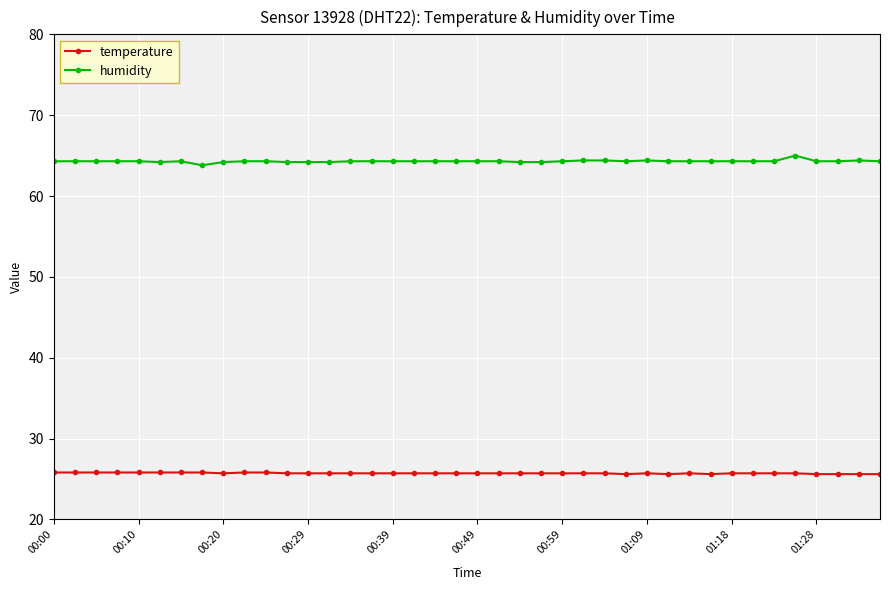

What are all the series names shown in the legend?

temperature, humidity